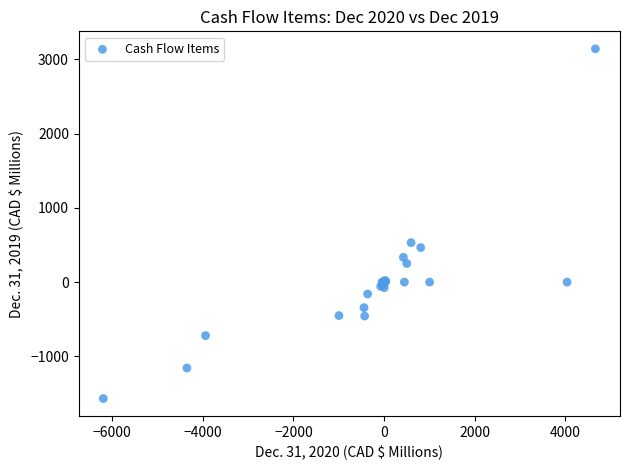

What Y value in the scatter plot is closest to 786?

532.2